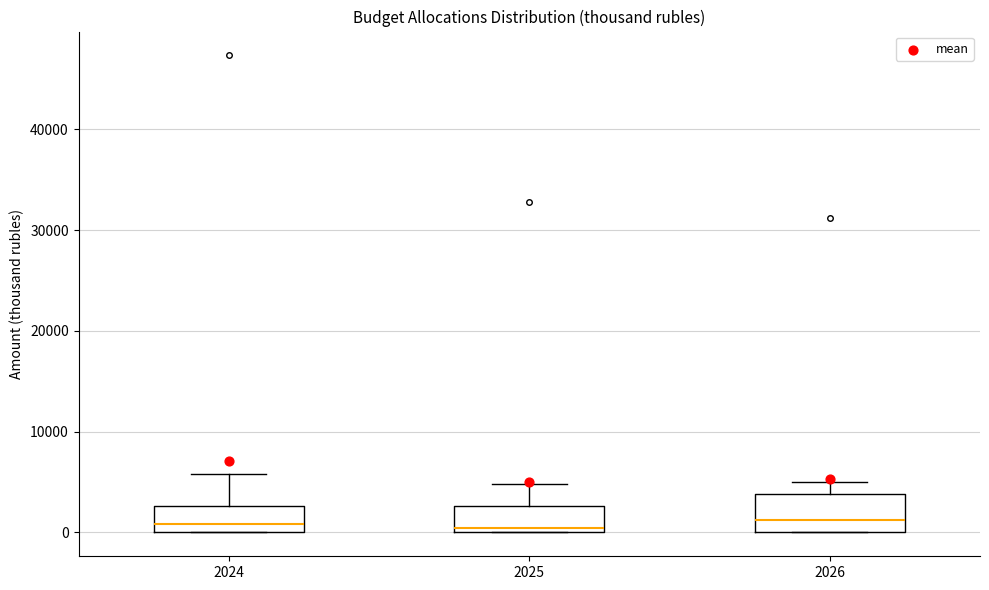

Reading left to right, transcribe this box plot: for each box, give where its median line is, the range the box spans, and where its two whiskers end, as read against the y-axis. The values are not printed on the chart, so give them approximately, as read against the axis.

2024: median 1000, box 0 to 3000, whiskers 0 to 6000
2025: median 0 (just above the box's lower edge), box 0 to 3000, whiskers 0 to 5000
2026: median 1000, box 0 to 4000, whiskers 0 to 5000